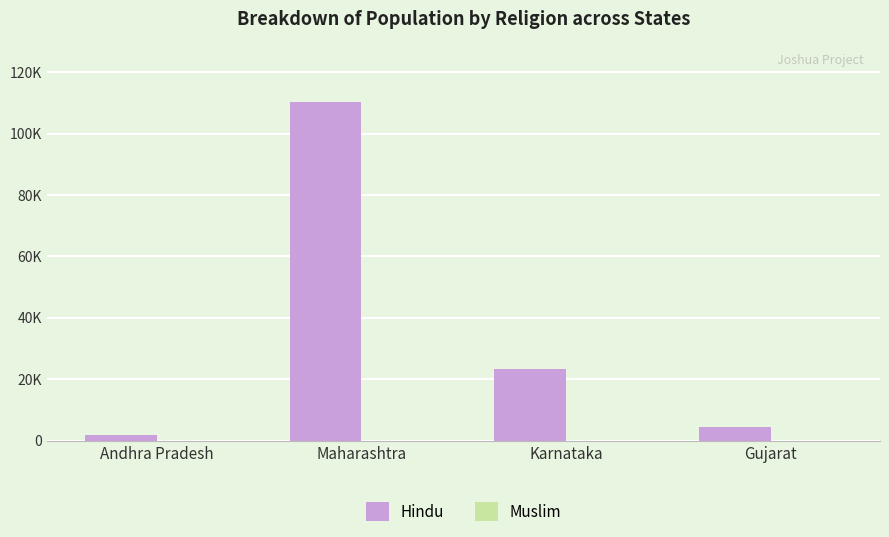

Is the value of Muslim at Gujarat greater than the value of Hindu at Andhra Pradesh?

No